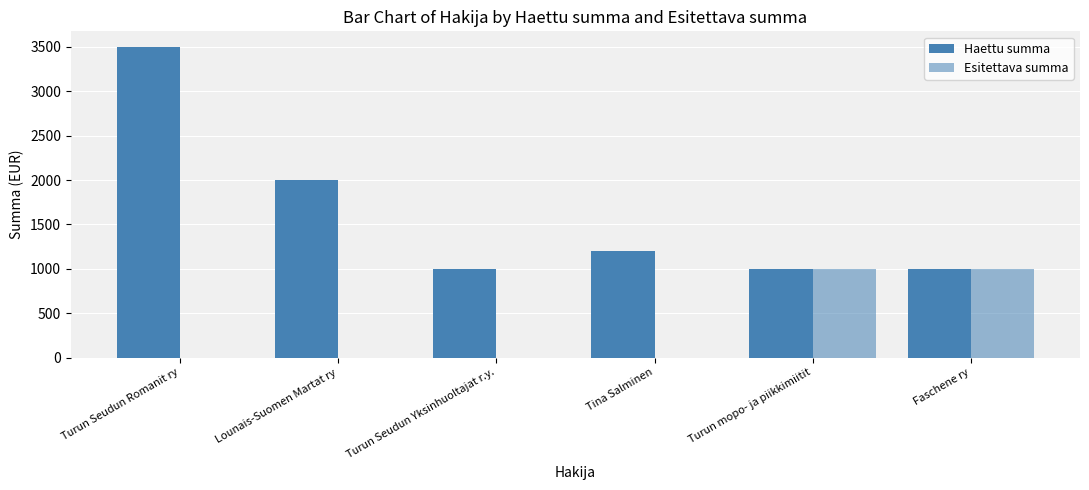

The Esitettava summa series shows -461 at Tina Salminen. True or false?

False